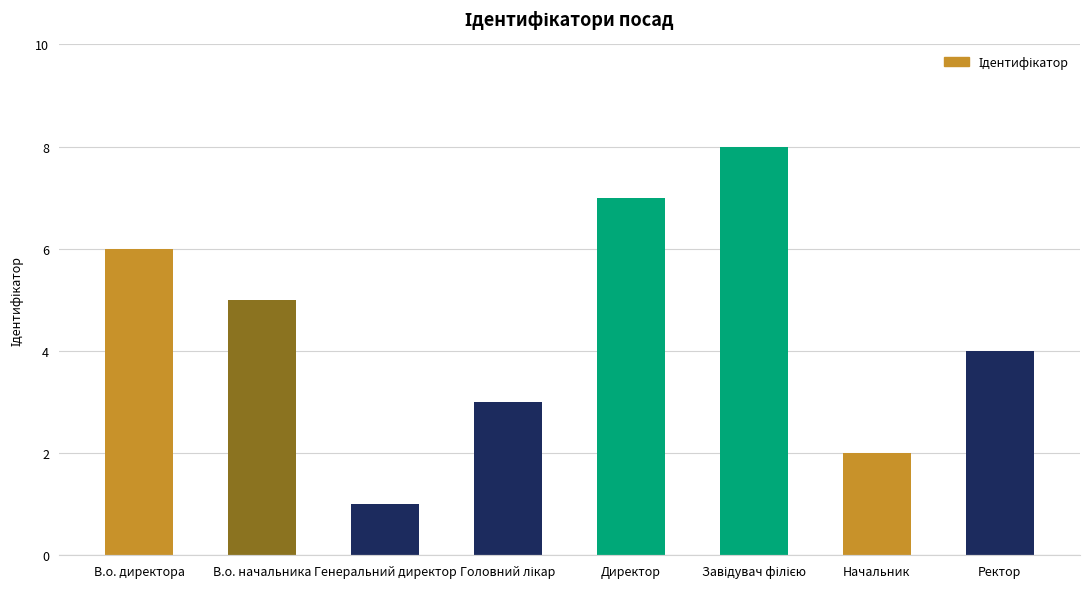

What is the maximum value shown in the chart?

8